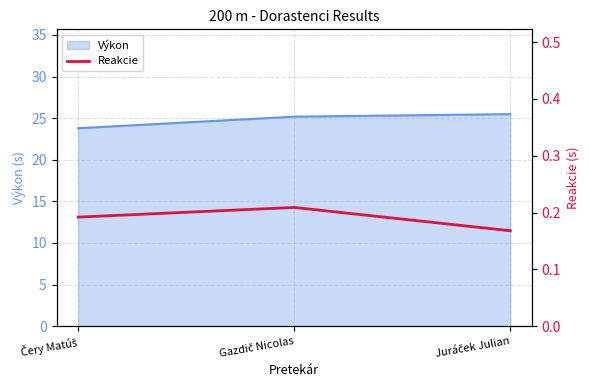

What is the lowest value of the Výkon series?

23.8